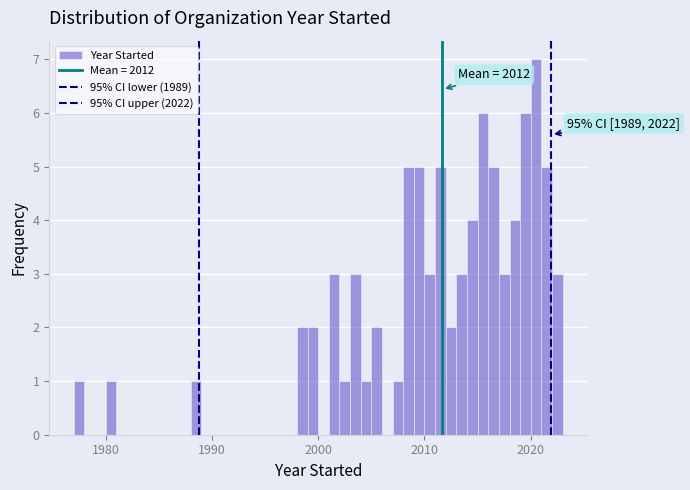

Around what value on the x-axis is the tallest bar? Give the approximate position of its centre, as read against the axis.

2021